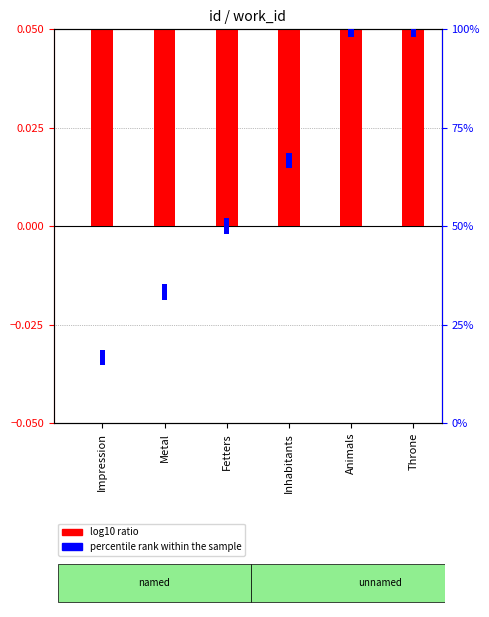

What is the label of the 1st bar from the left?

Impression